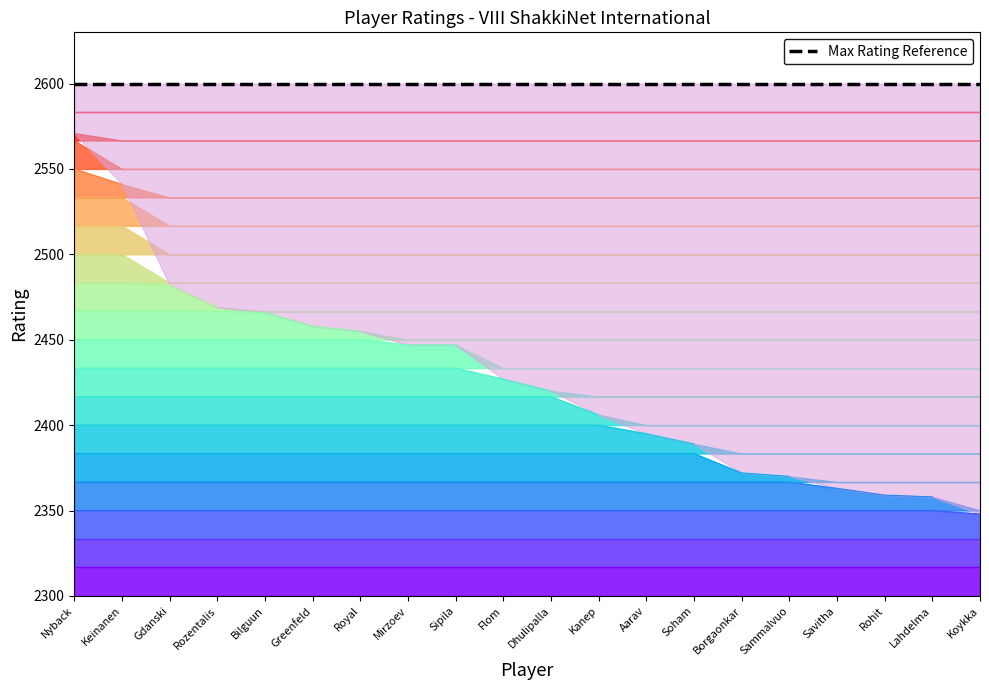

Which label corresponds to the smallest value in the chart?

Koykka, Pekka